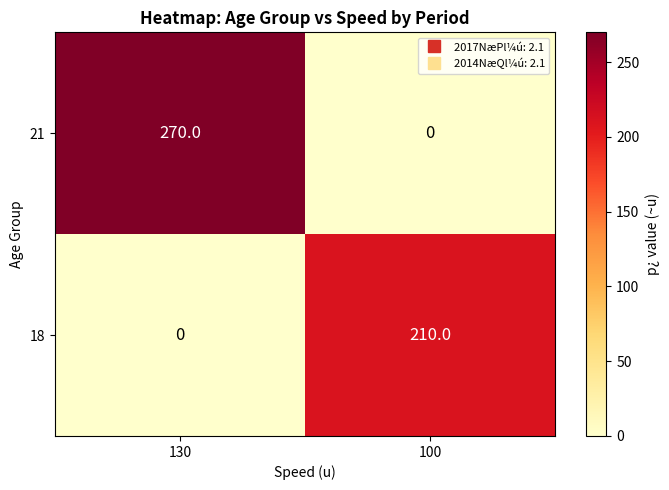

Where is 18 nearest to the value 105?

130